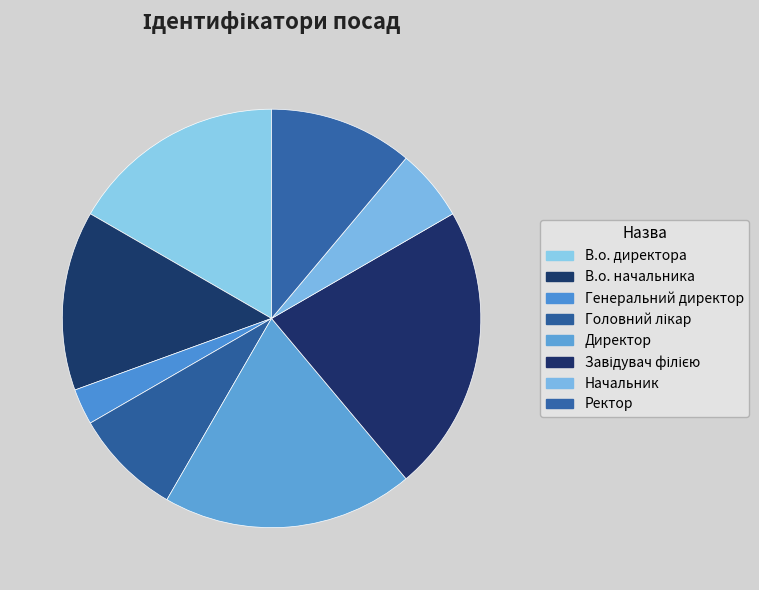

Count the number of slices in the pie.

8